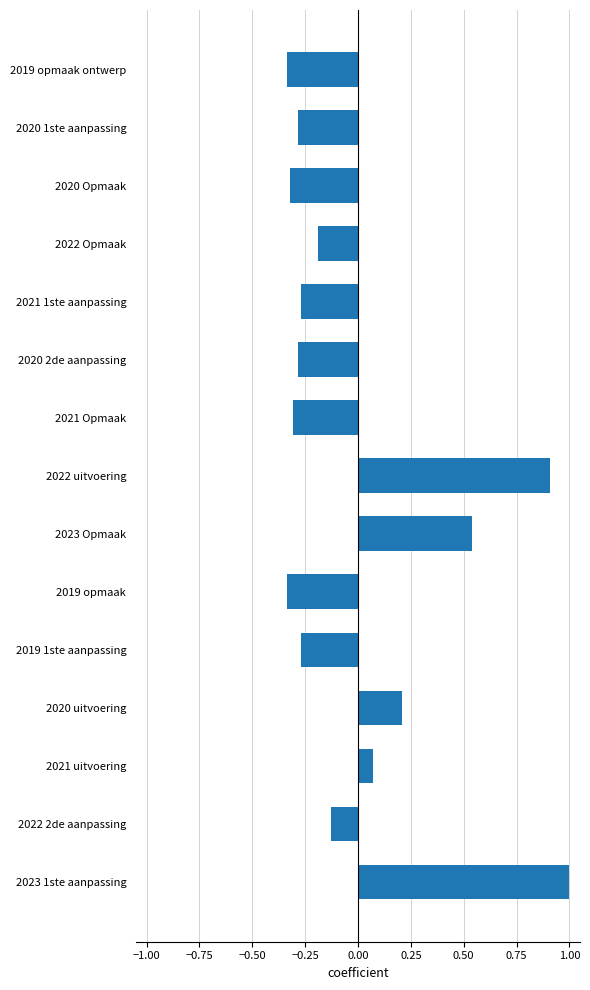

What is the difference between the maximum and minimum values?

1.3